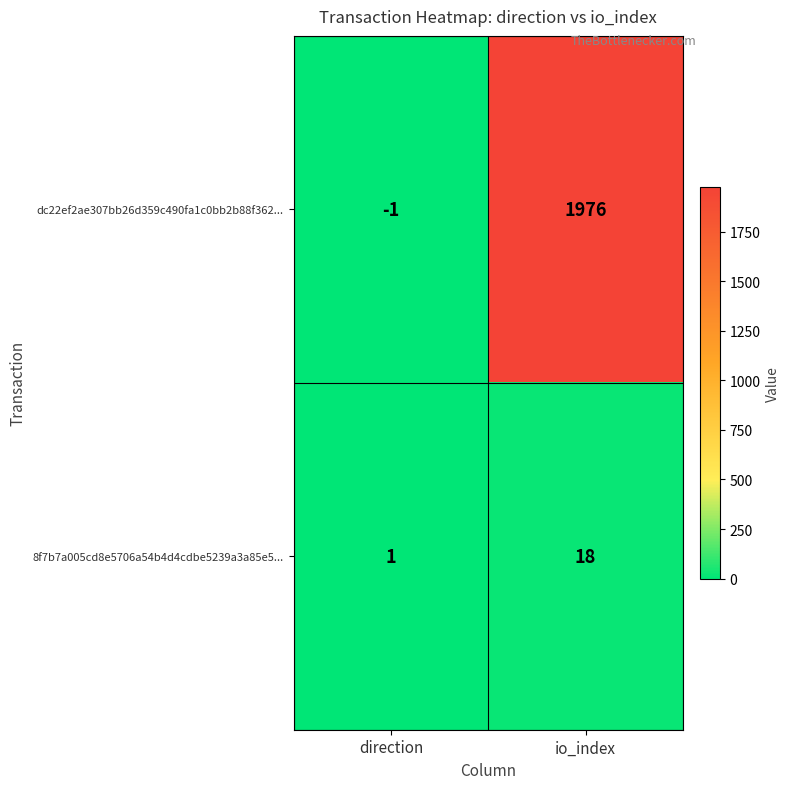

Which series has the largest range (max minus min)?

dc22ef2ae307bb26d359c490fa1c0bb2b88f362...